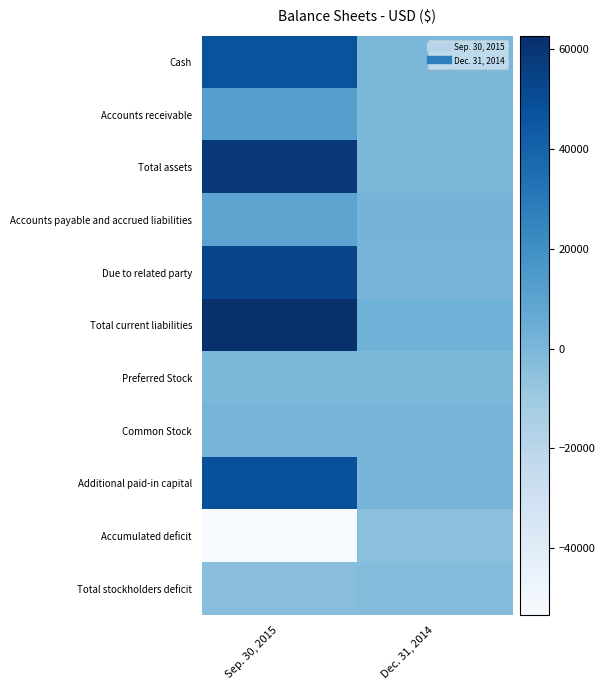

Reading left to right, list all the values displayed in this chart.

Cash: Sep. 30, 2015=46797	Dec. 31, 2014=0
Accounts receivable: Sep. 30, 2015=11926	Dec. 31, 2014=0
Total assets: Sep. 30, 2015=58723	Dec. 31, 2014=0
Accounts payable and accrued liabilities: Sep. 30, 2015=9329	Dec. 31, 2014=1680
Due to related party: Sep. 30, 2015=53331	Dec. 31, 2014=1148
Total current liabilities: Sep. 30, 2015=62660	Dec. 31, 2014=2828
Preferred Stock: Sep. 30, 2015=0	Dec. 31, 2014=0
Common Stock: Sep. 30, 2015=1200	Dec. 31, 2014=1000
Additional paid-in capital: Sep. 30, 2015=48252	Dec. 31, 2014=1000
Accumulated deficit: Sep. 30, 2015=-53389	Dec. 31, 2014=-4828
Total stockholders deficit: Sep. 30, 2015=-3937	Dec. 31, 2014=-2828